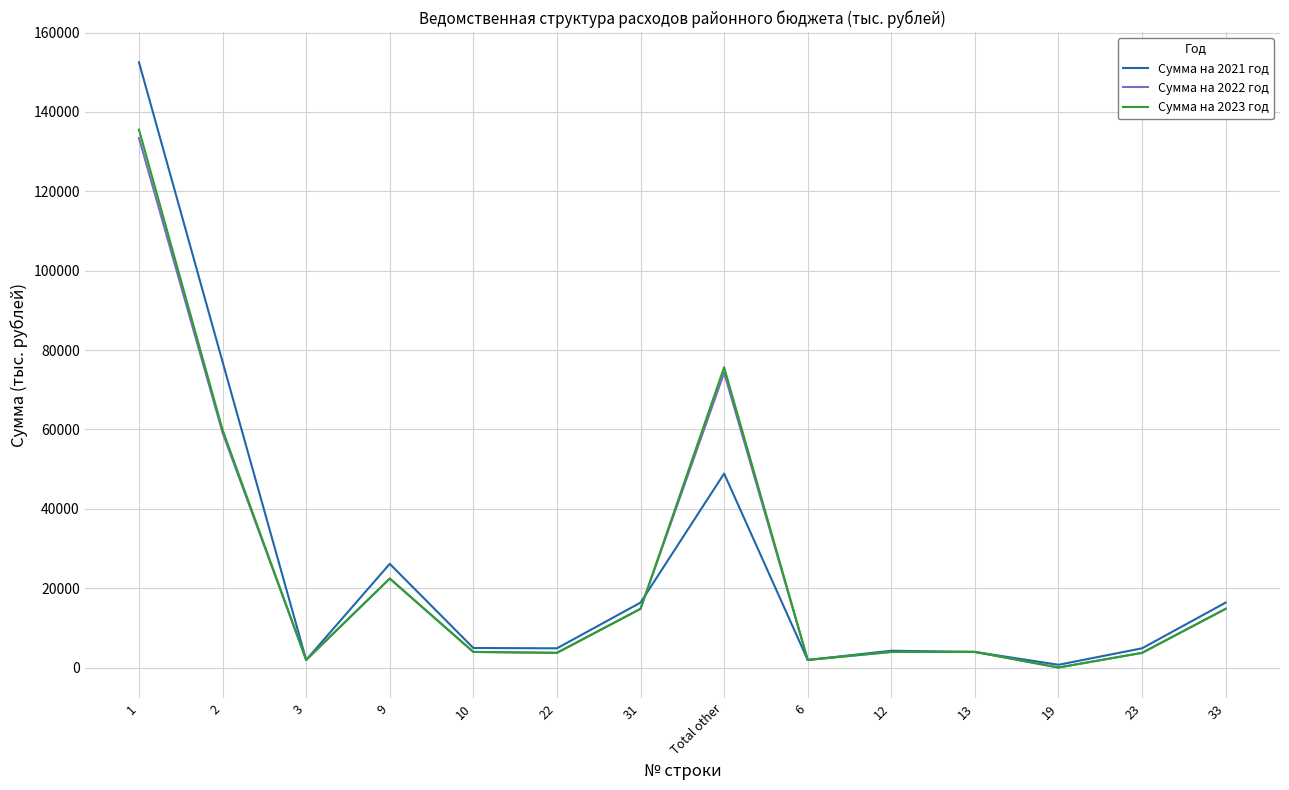

Which series has the largest range (max minus min)?

Сумма на 2021 год